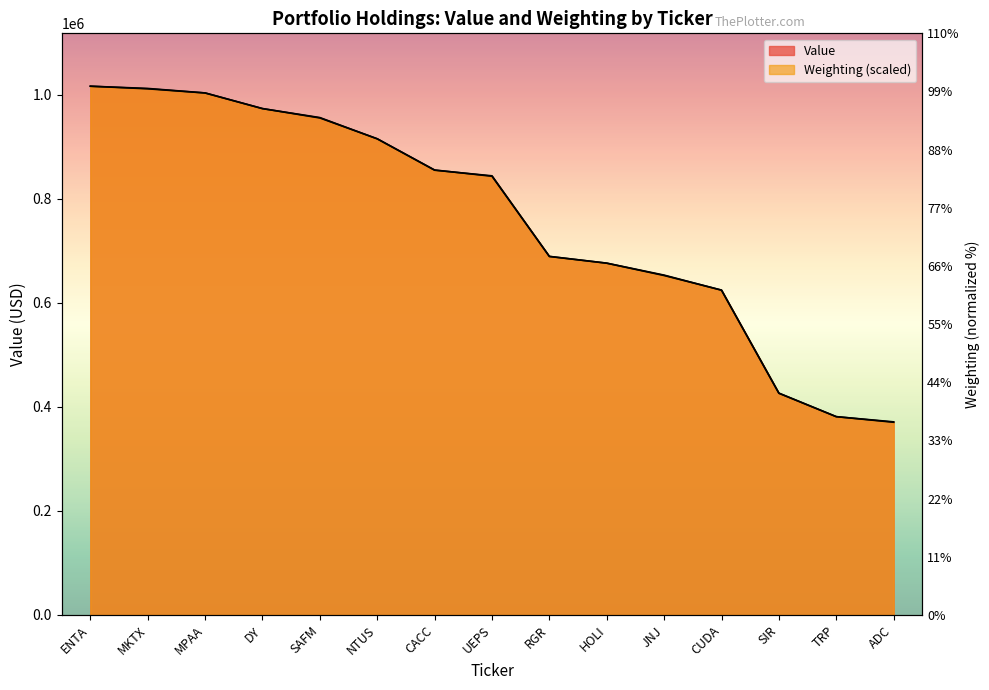

What is the difference between the maximum and second lowest values in the Weighting series?

635000.0